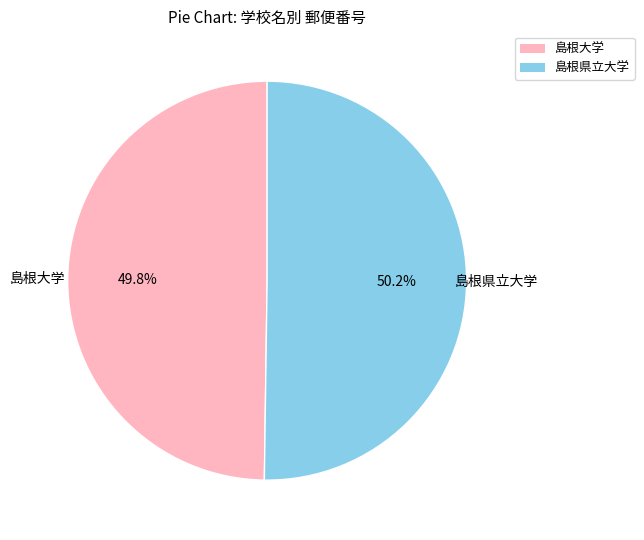

Approximately how many times larger is the value at 島根県立大学 compared to 島根大学?

1.0